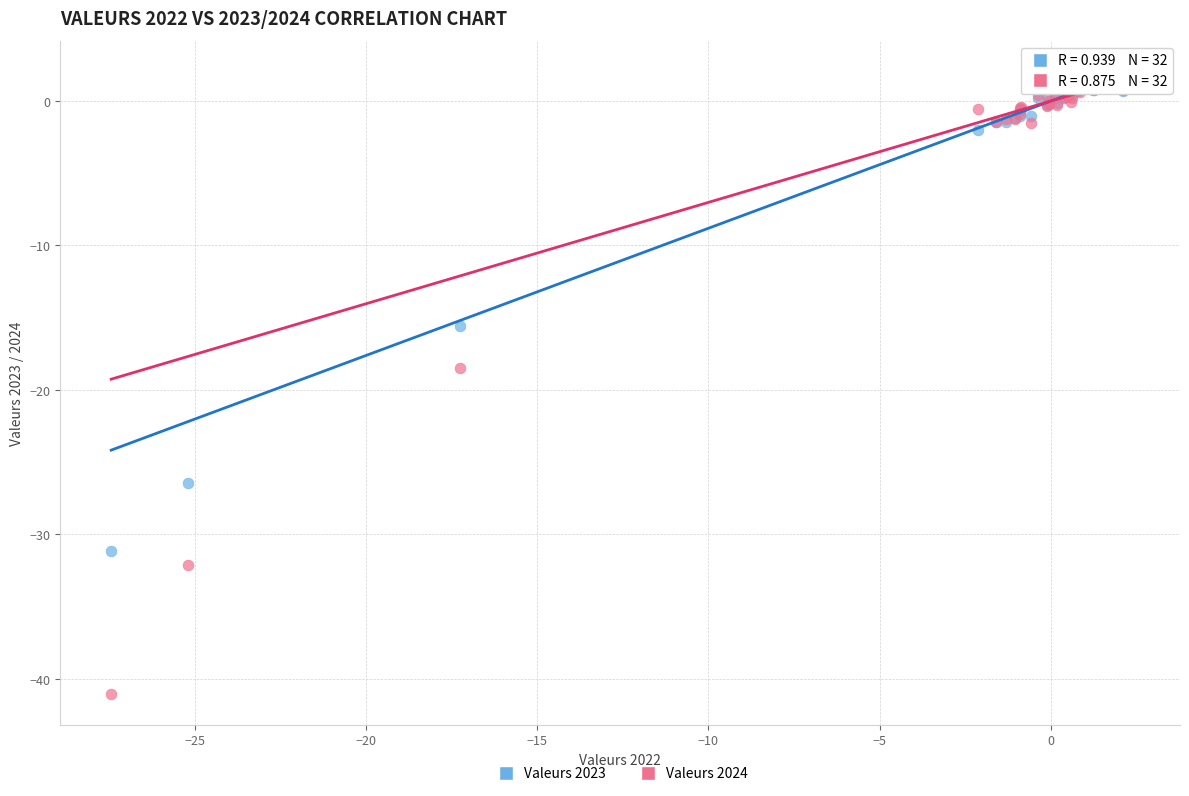

Across all series, what Y value is closest to -19?

-18.5